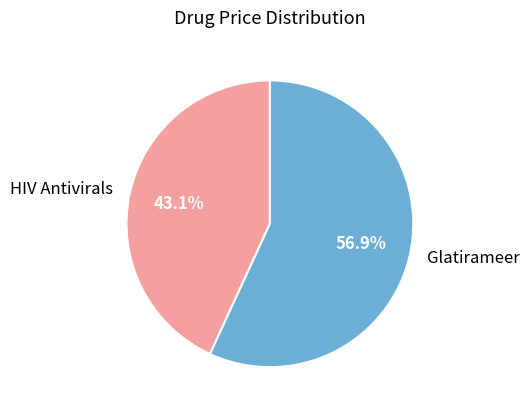

Rank the categories by value from highest to lowest.

Glatirameer, HIV Antivirals